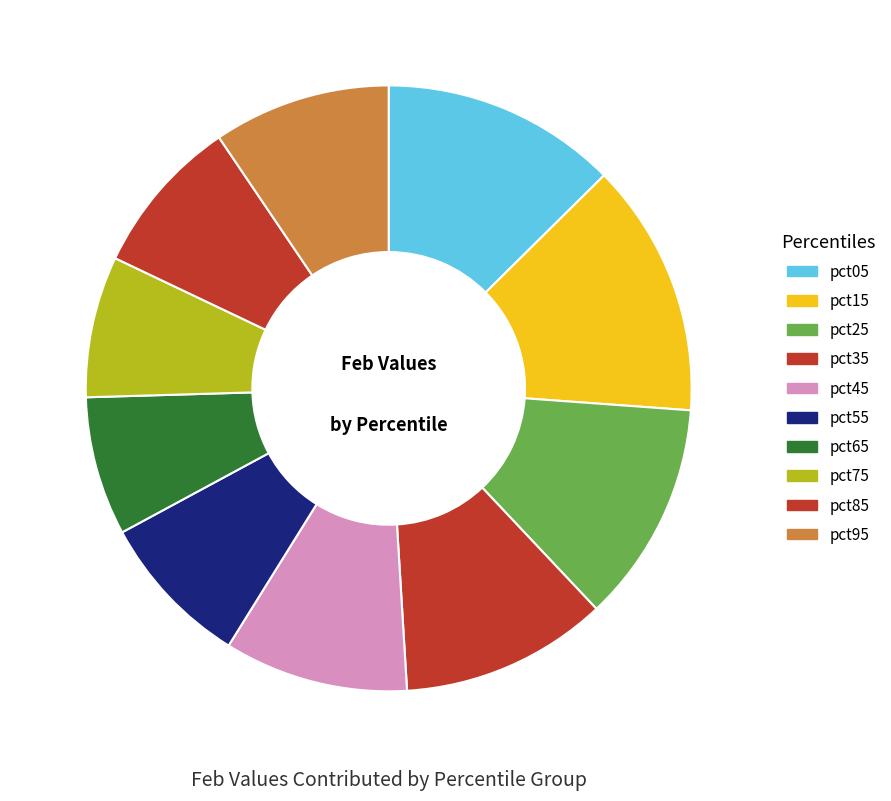

Is pct65 the majority of the pie?

No